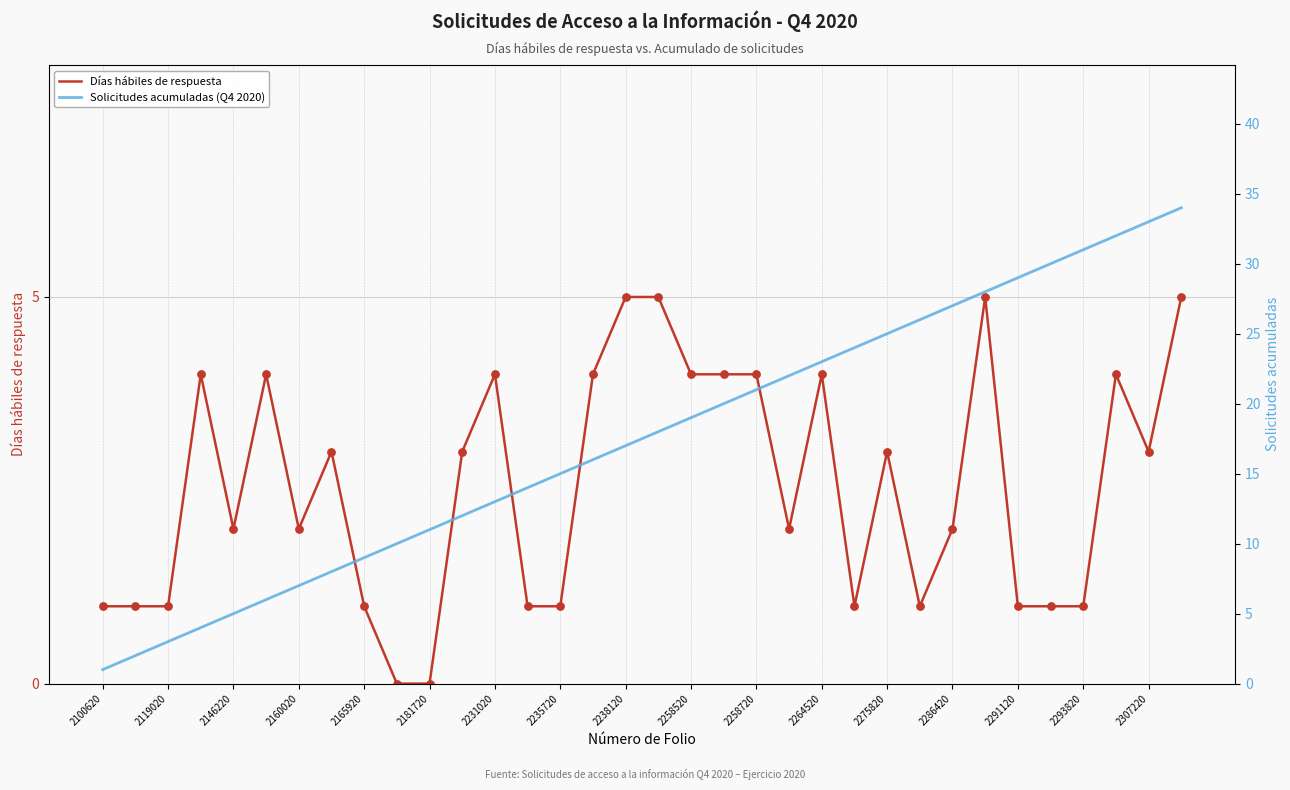

Which series reaches the minimum Y coordinate?

Días hábiles de respuesta